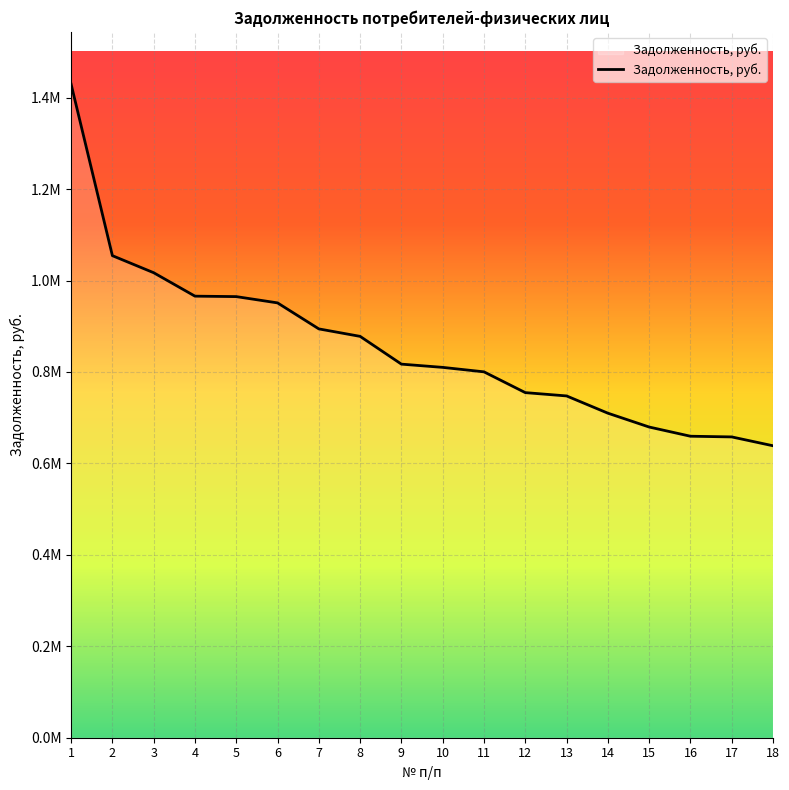

List the labels in order of value, largest first.

1, 2, 3, 4, 5, 6, 7, 8, 9, 10, 11, 12, 13, 14, 15, 16, 17, 18